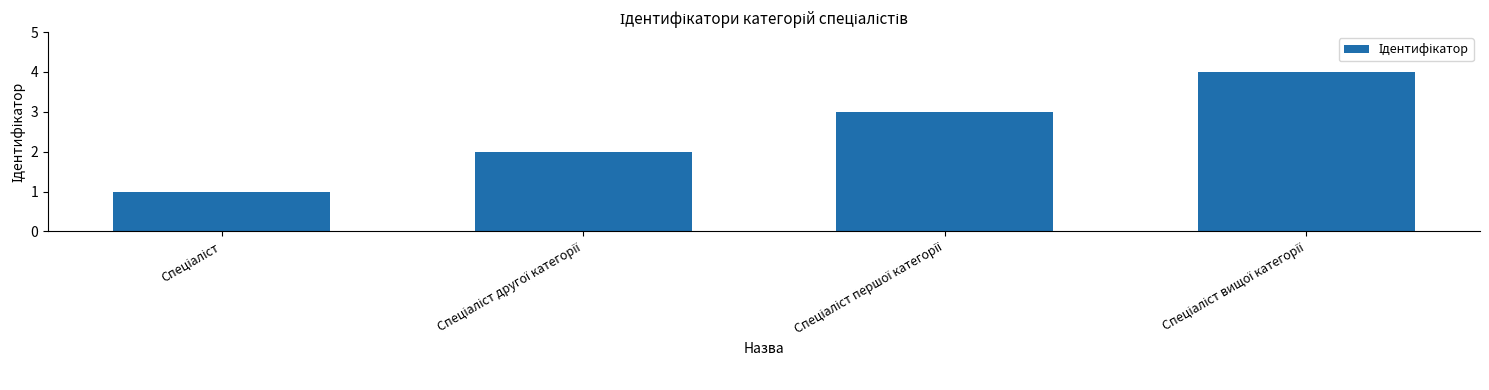

What is the greatest value displayed?

4